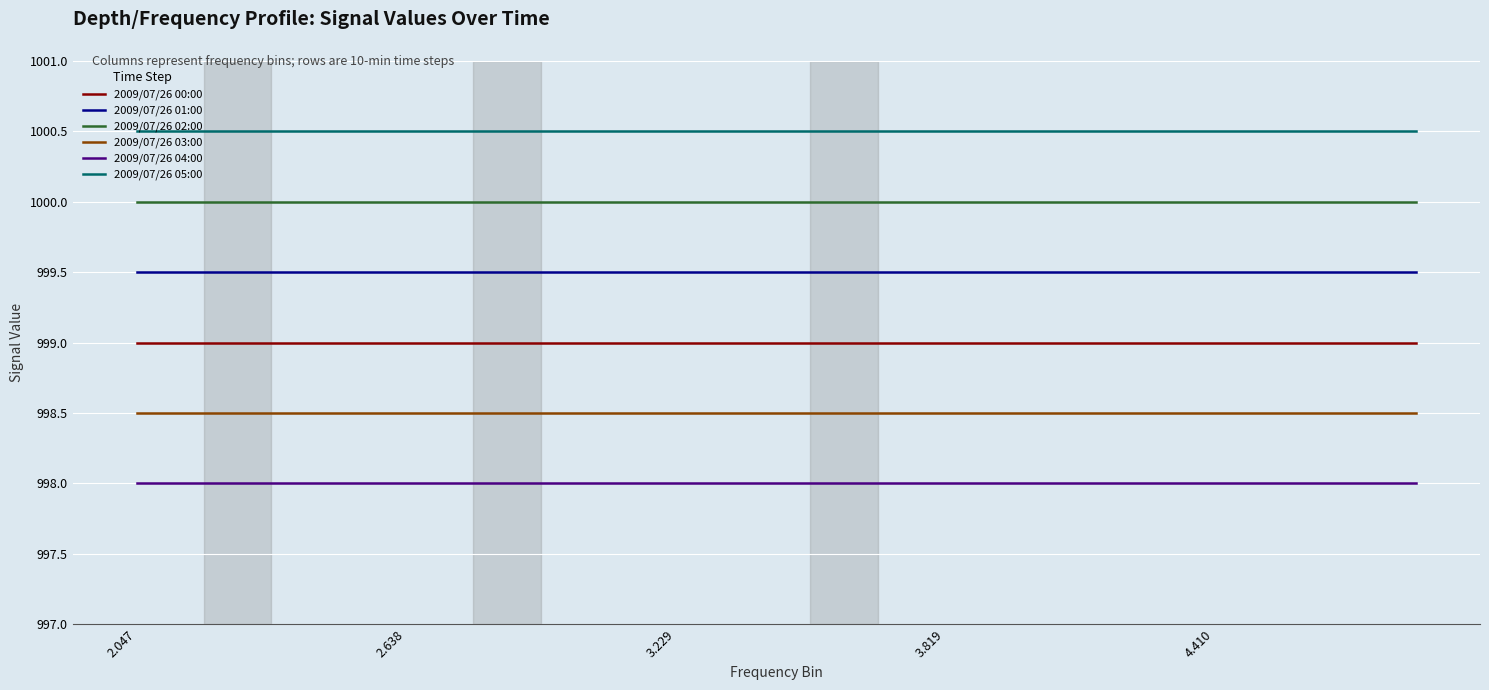

Which series has the largest total across all categories?

2009/07/26 05:00